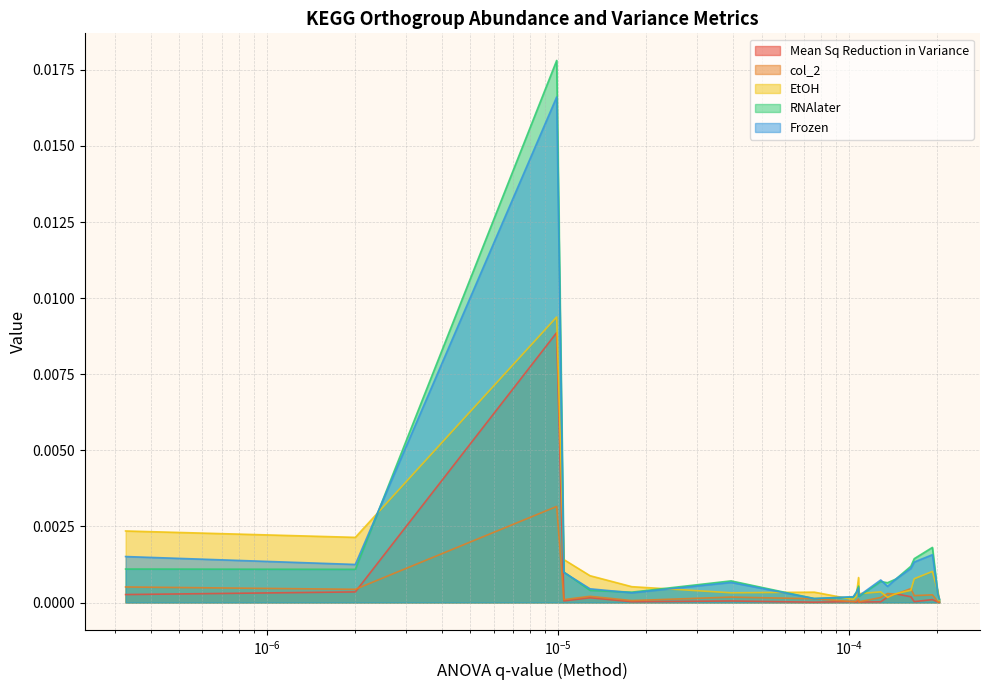

How many lines are shown in the chart?

5